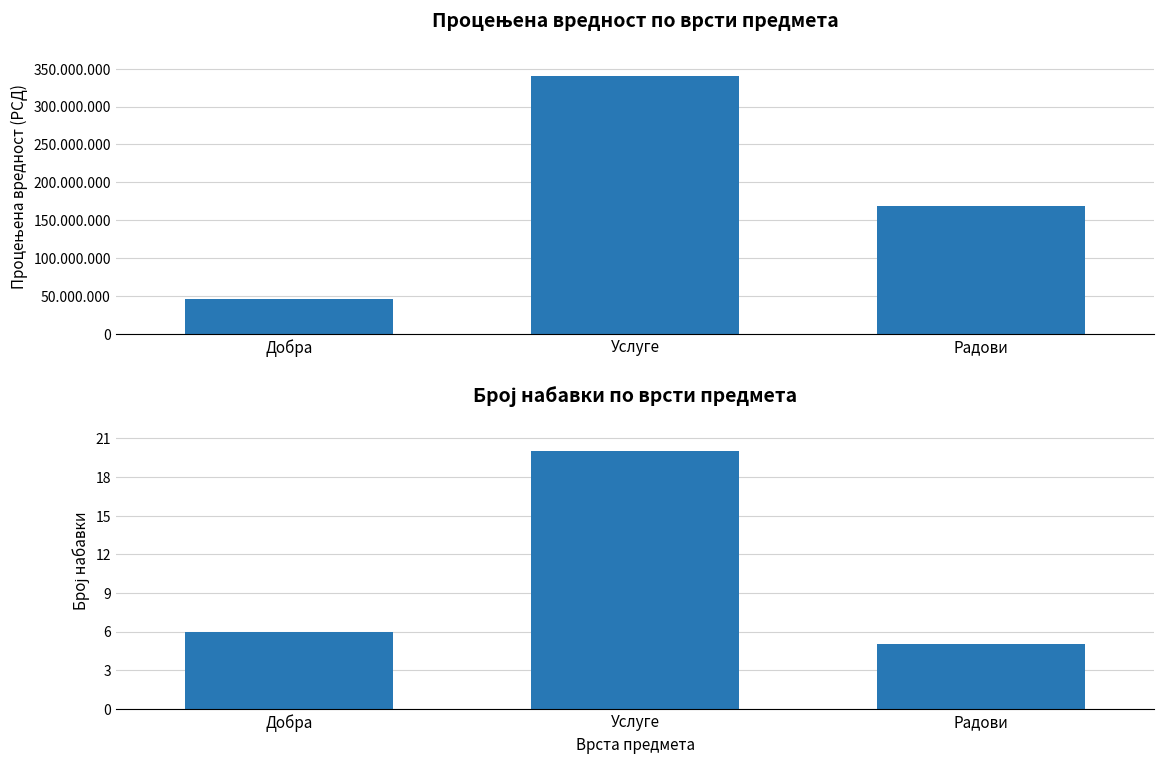

Are the bars horizontal?

No